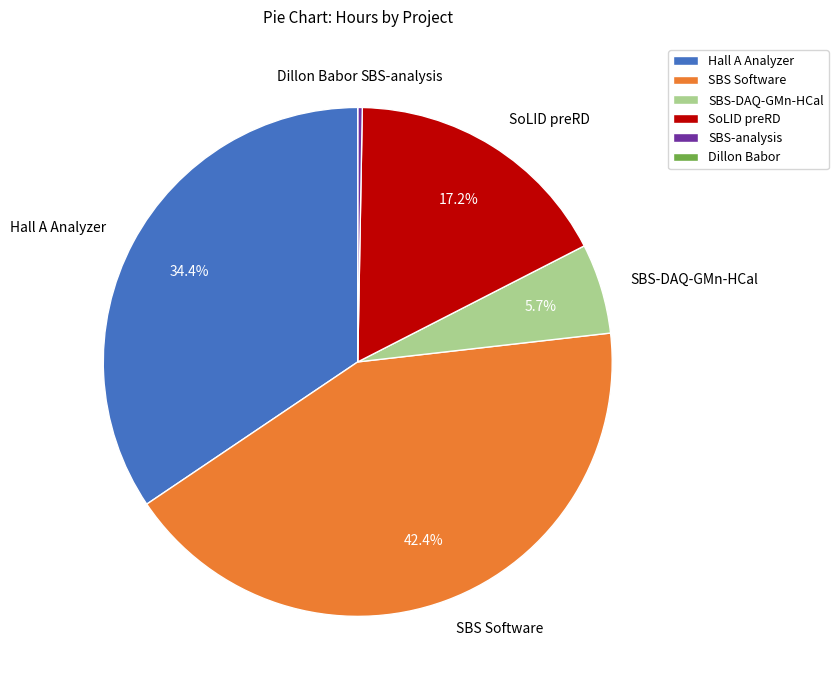

Which slice is the largest?

SBS Software